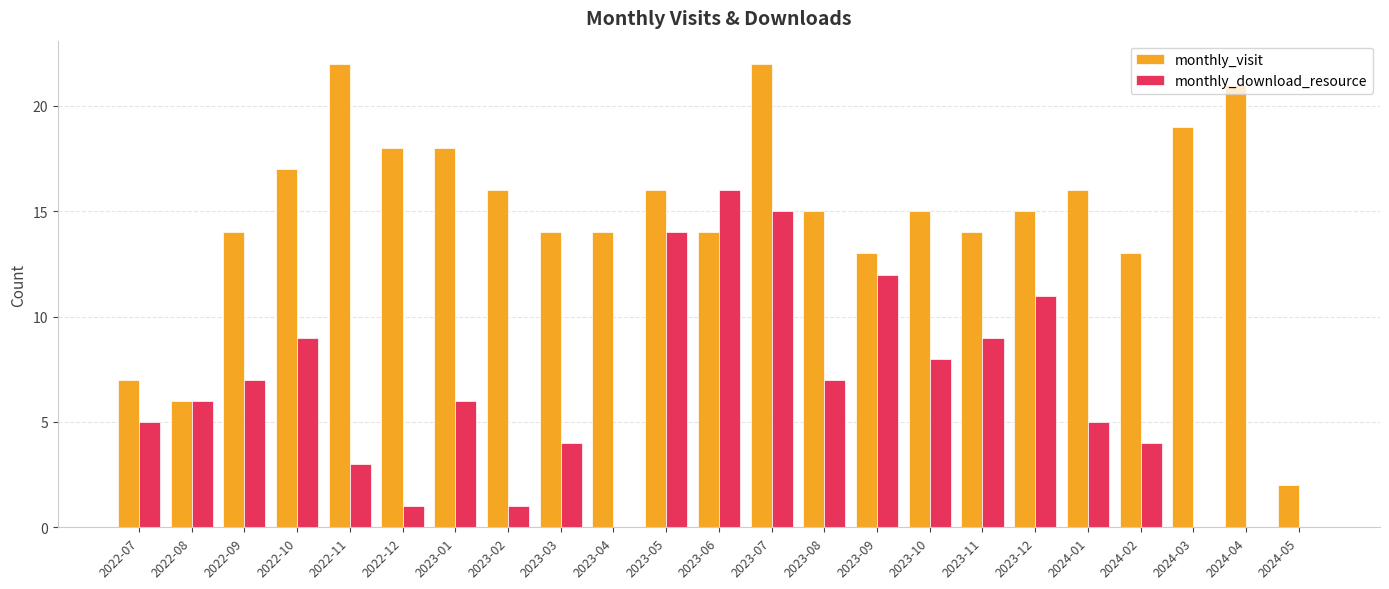

What is the average value of the monthly_visit series?

15